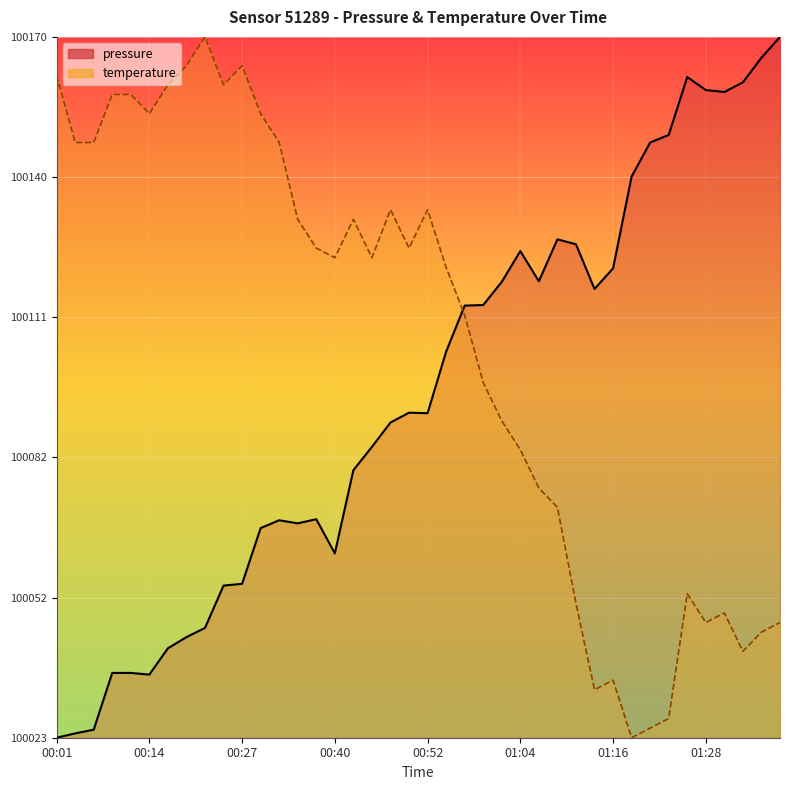

At which category does temperature reach its first local valley?

00:14